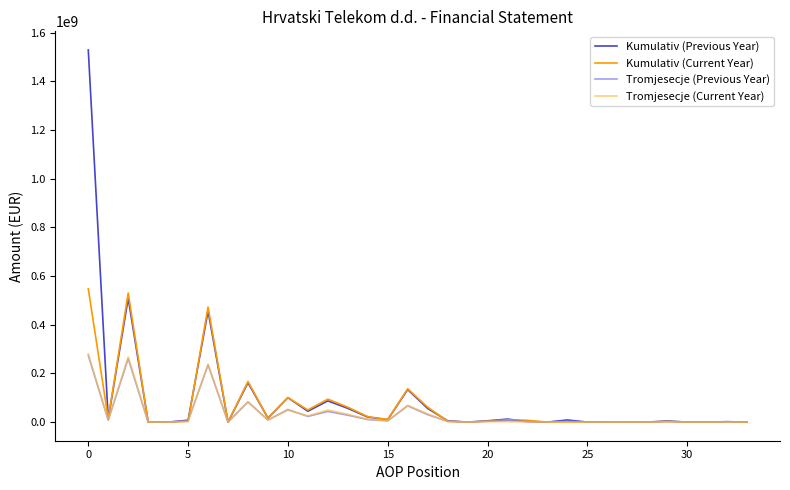

Which series has the largest range (max minus min)?

Kumulativ (Previous Year)